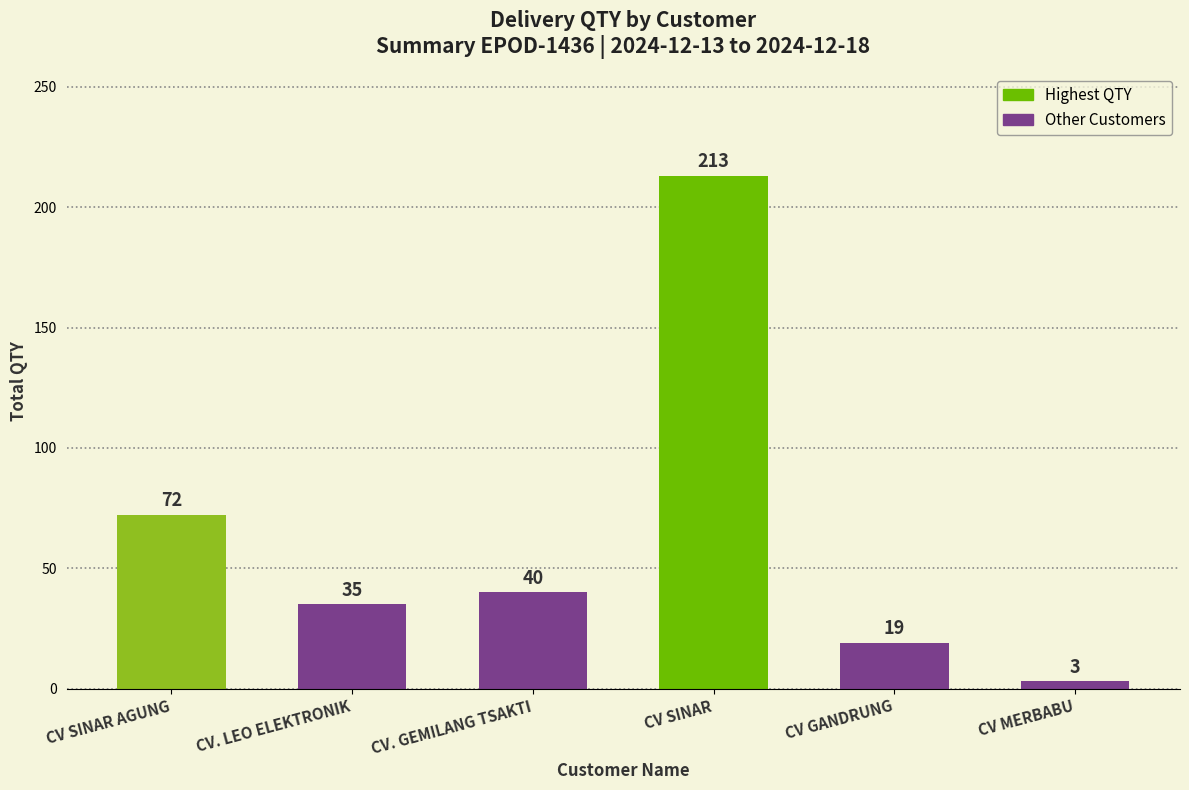

The chart shows a value of 40 at CV. GEMILANG TSAKTI. True or false?

True